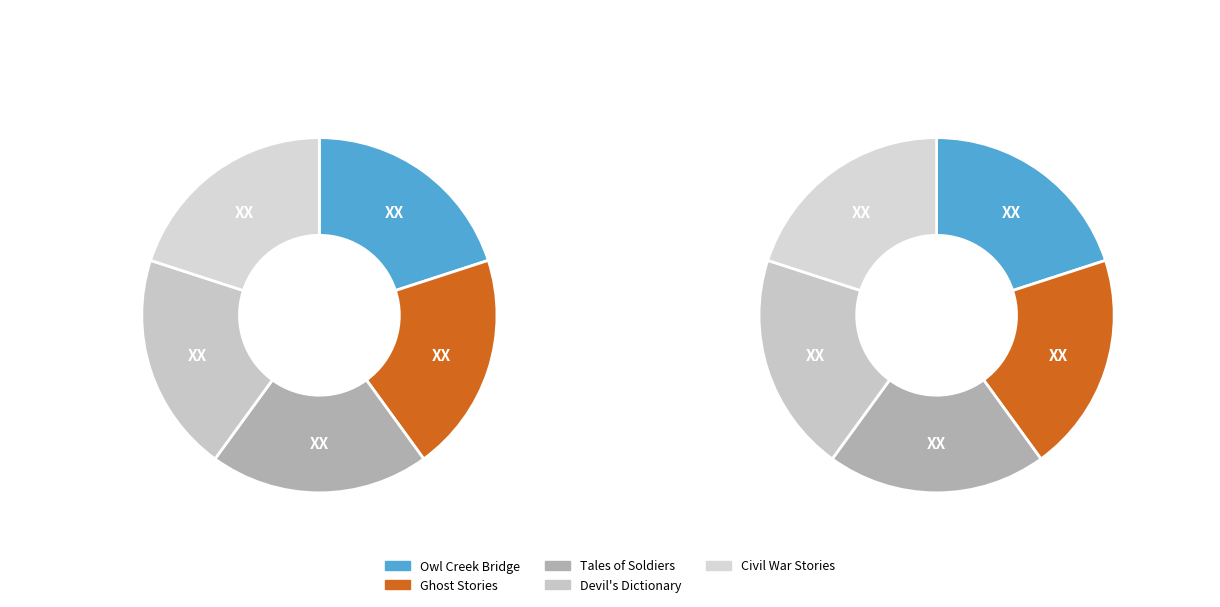

Is the sum of Tales of Soldiers and Civilians and Occurrence at Owl Creek Bridge greater than half?

No